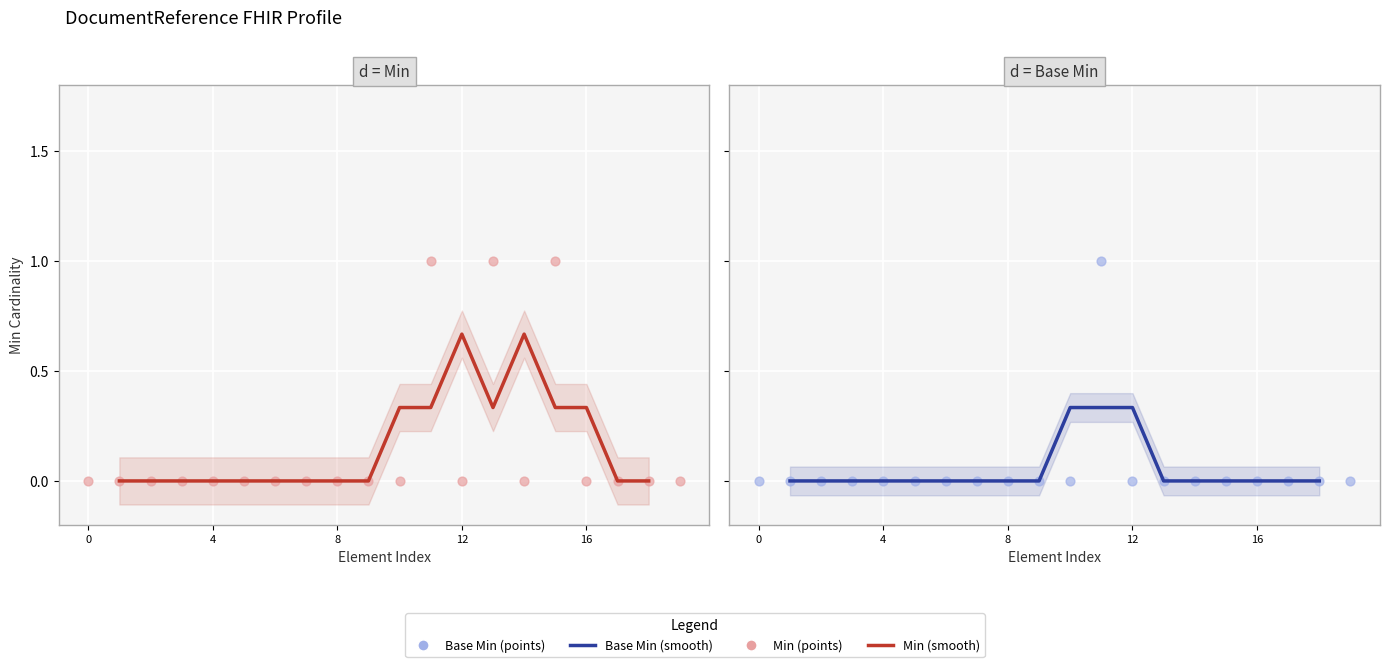

Is the value of Min at DocumentReference.type greater than the value of Base Min at DocumentReference.subject?

Yes